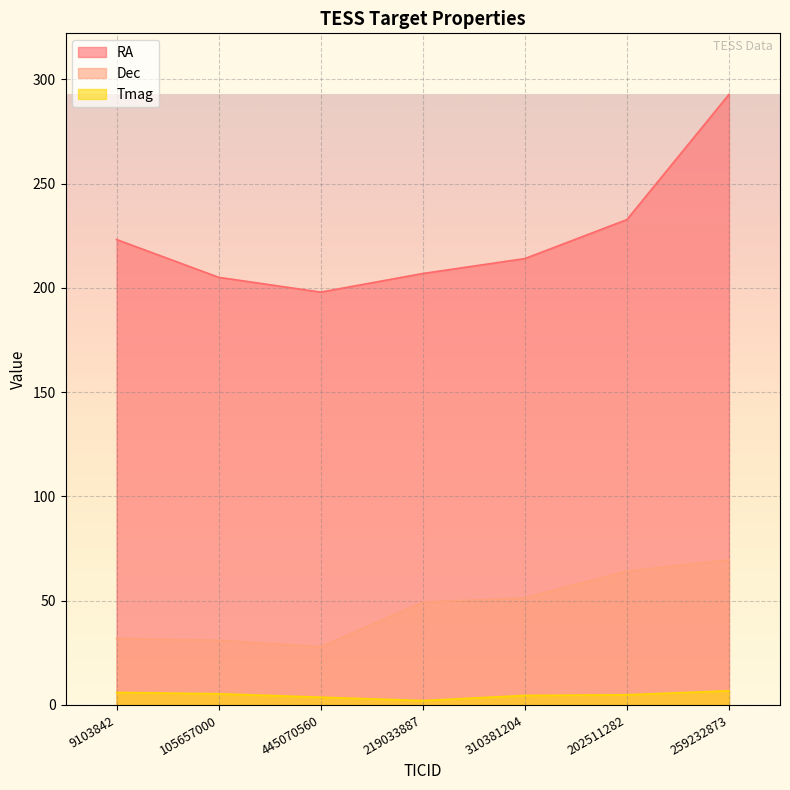

List the labels in order of Dec value, largest first.

259232873, 202511282, 310381204, 219033887, 9103842, 105657000, 445070560